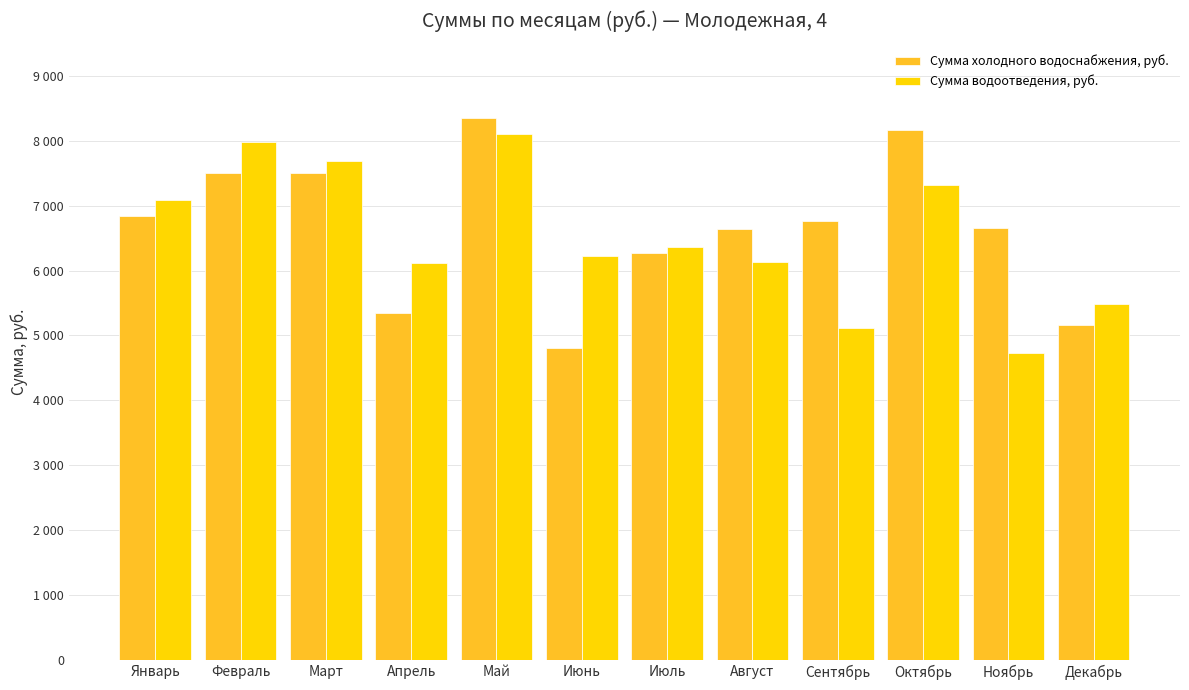

Is it true that Сумма водоотведения, руб. equals 4722.4 at Ноябрь?

True